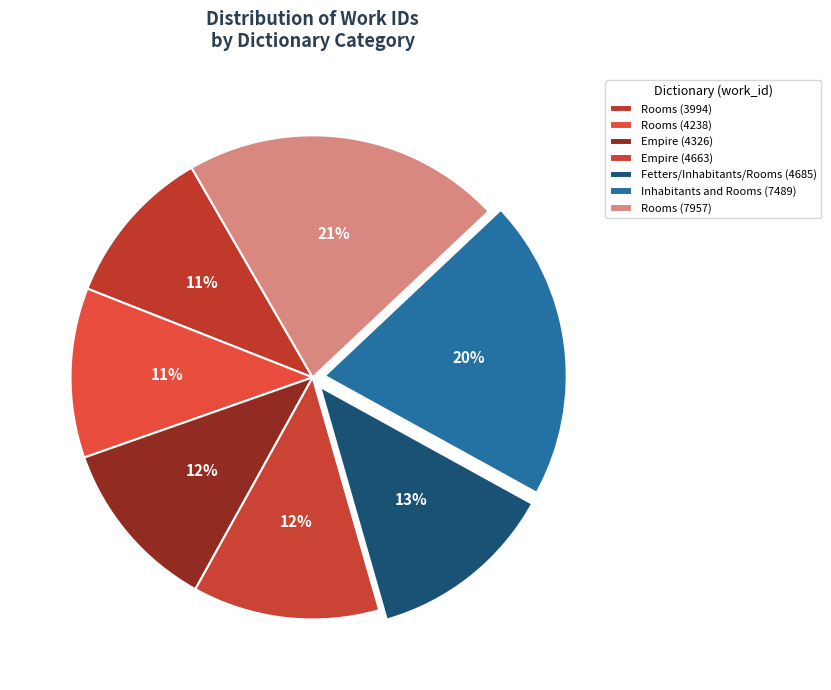

What is the largest slice in the pie chart?

Rooms (7957)